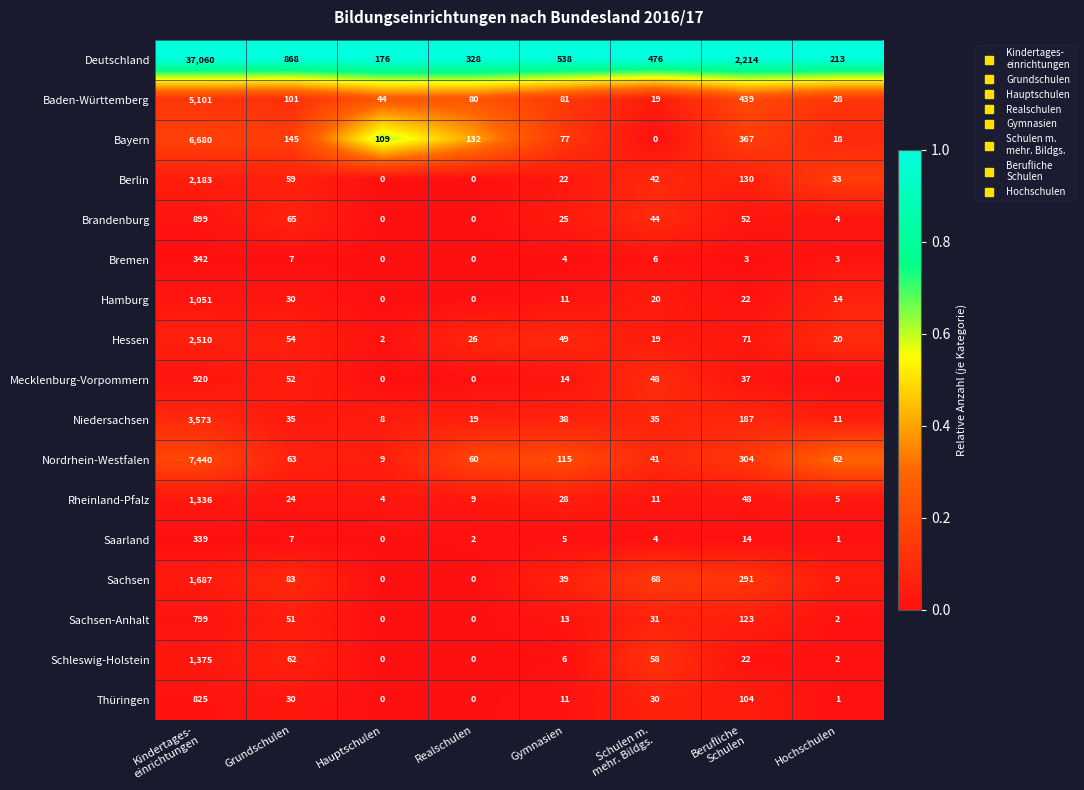

What is the approximate value of Sachsen at Hochschulen?

9